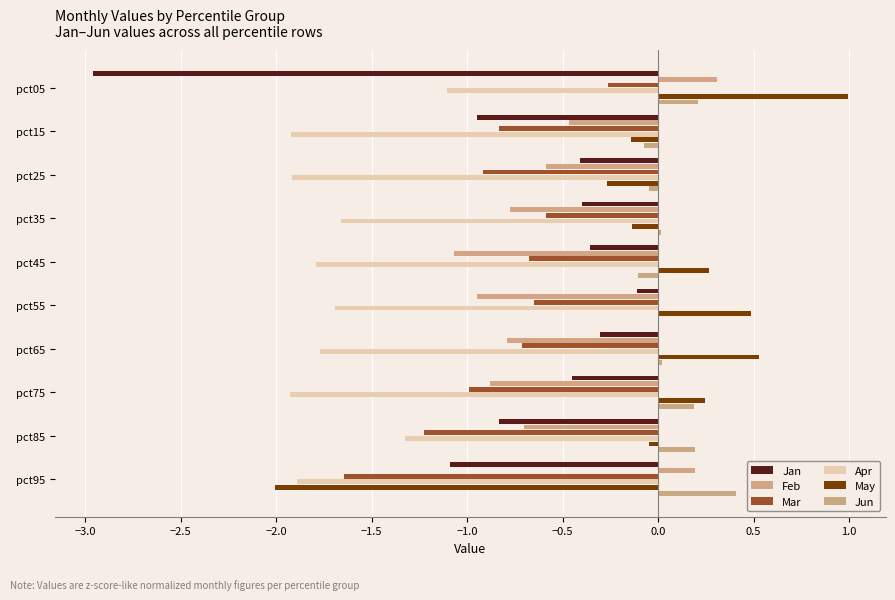

Count the number of data series in this chart.

6